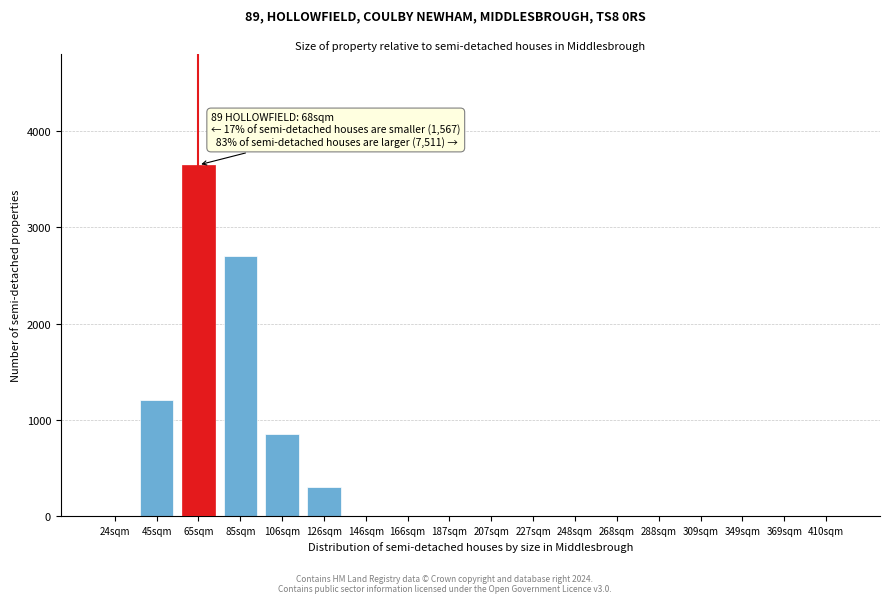

Reading right to left, what are all the values shown in this chart?

410sqm=0	369sqm=0	349sqm=0	309sqm=0	288sqm=0	268sqm=0	248sqm=0	227sqm=0	207sqm=0	187sqm=0	166sqm=0	146sqm=0	126sqm=300	106sqm=850	85sqm=2700	65sqm=3650	45sqm=1200	24sqm=0